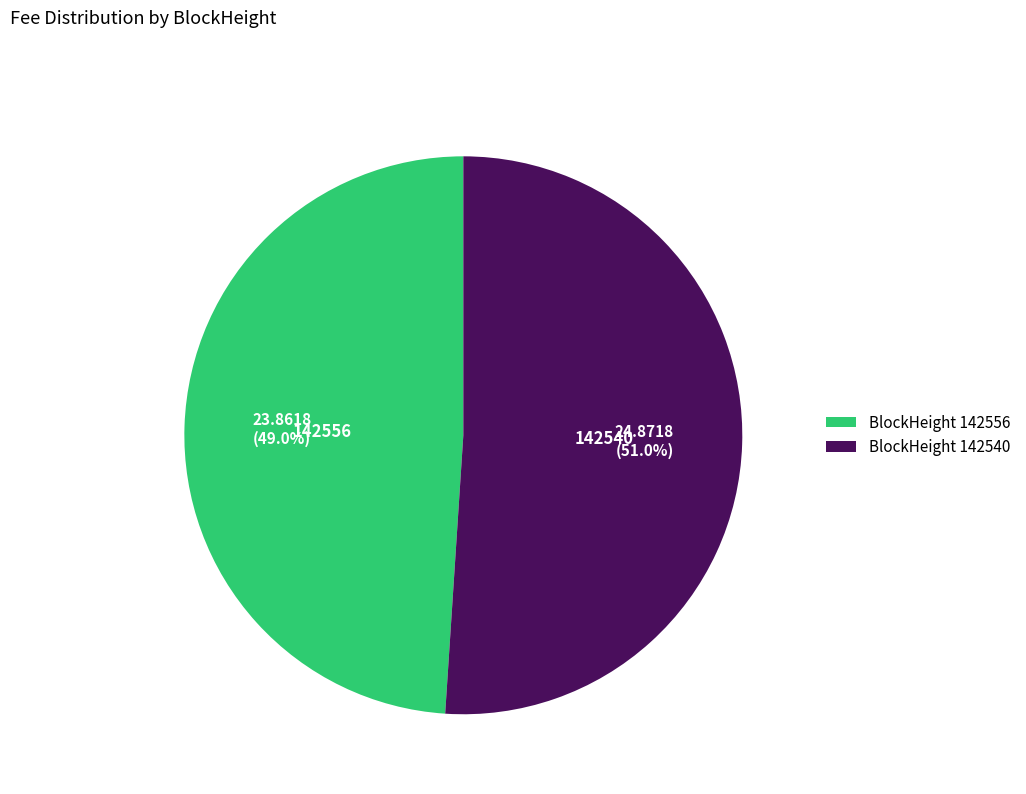

To the nearest percent, what is the average slice percentage?

50%